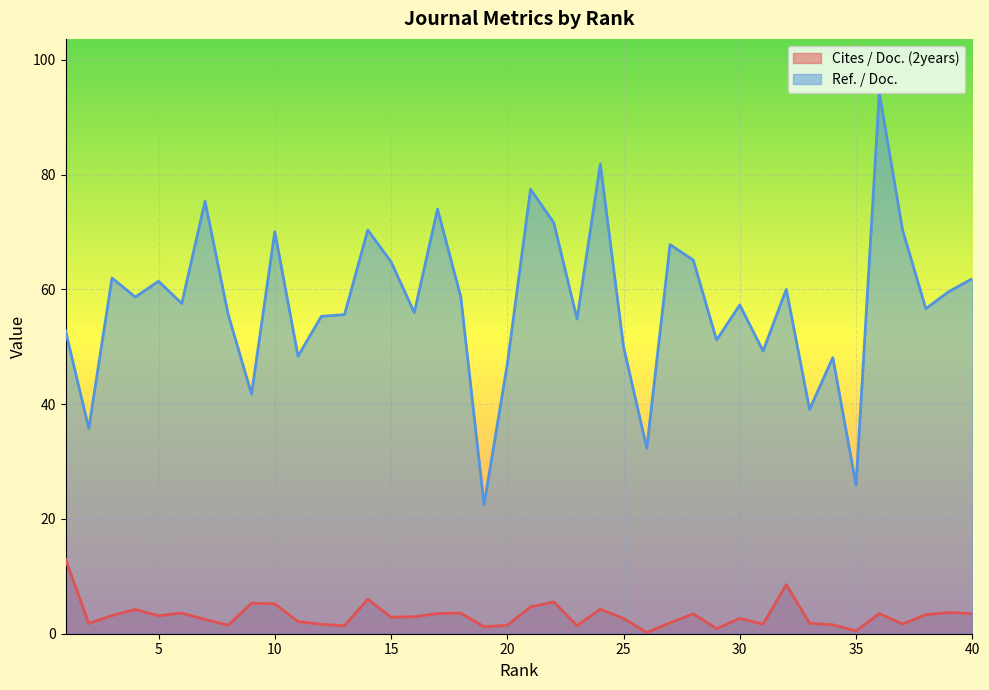

Between 7 and 29, which series saw the biggest shift?

Ref. / Doc.